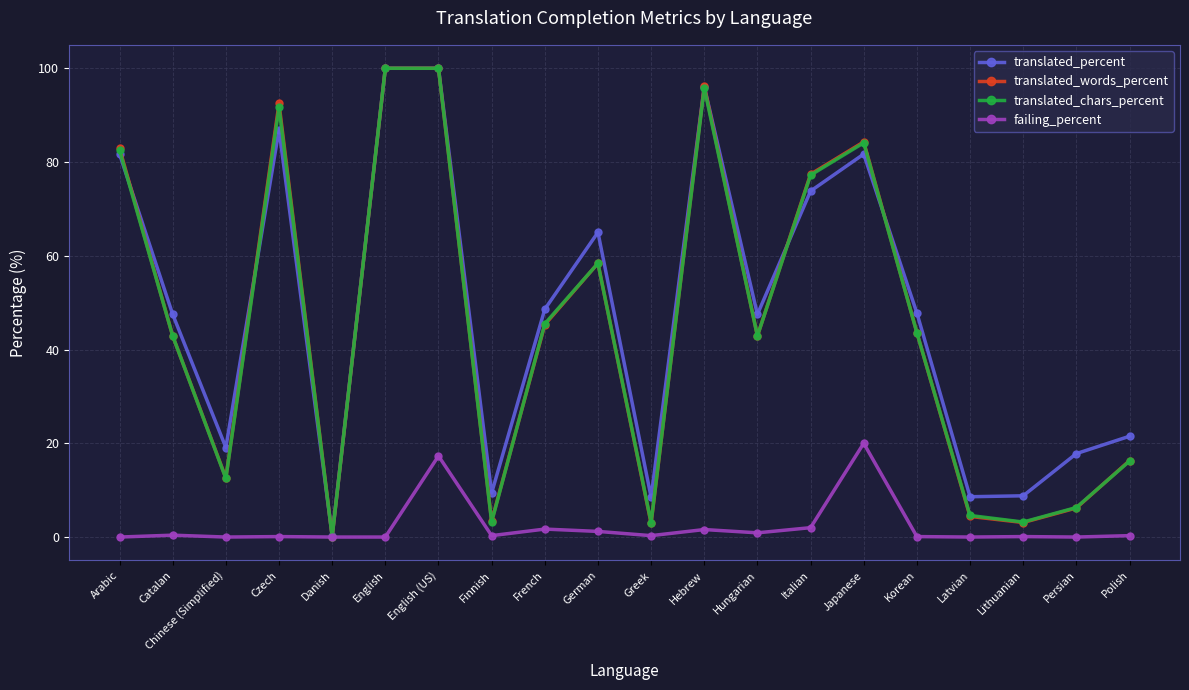

Between English (US) and Latvian, which series saw the biggest shift?

translated_words_percent